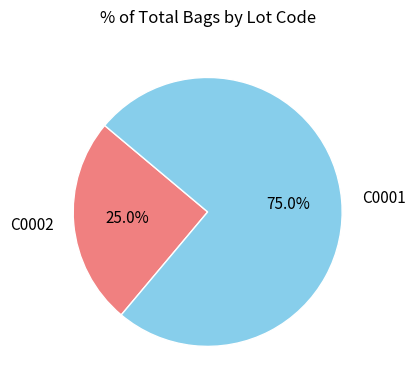

What percentage is the C0001 slice, to the nearest percent?

75%